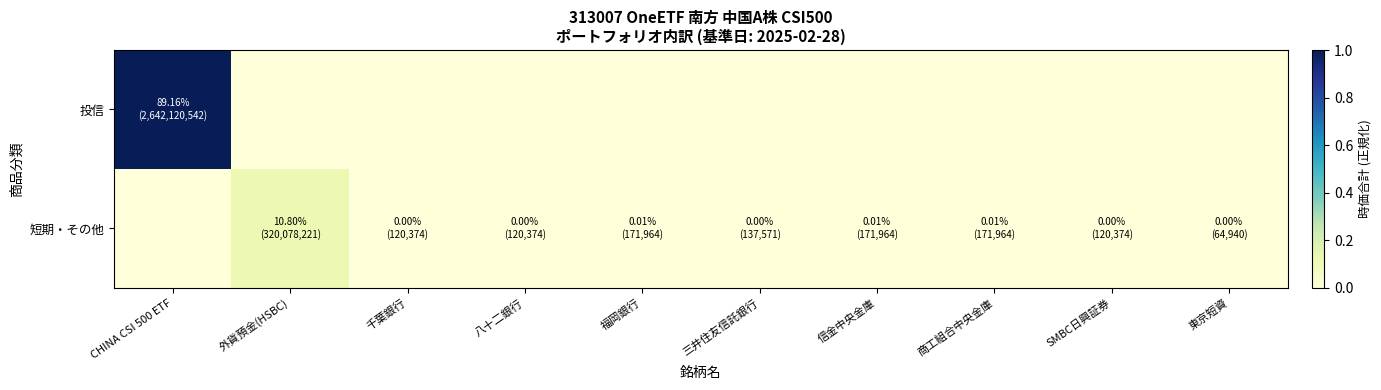

Rank the series by their maximum value, from lowest to highest.

短期・その他, 投信